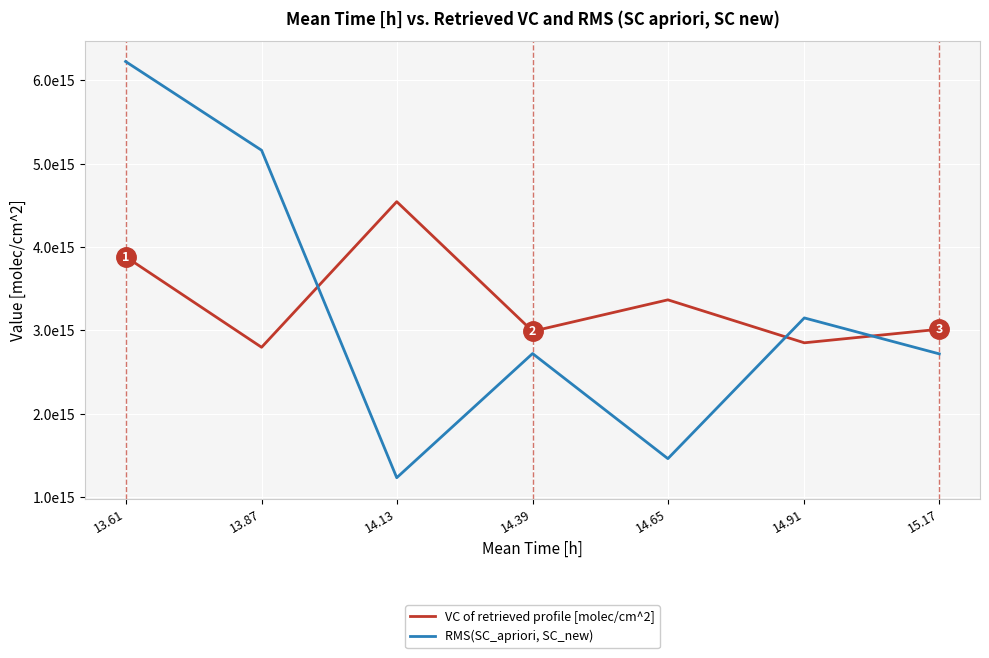

Reading left to right, list all the values displayed in this chart.

VC of retrieved profile [molec/cm^2]: 13.61=3883270660000000	13.87=2795755640000000	14.13=4544608560000000	14.39=2988042430000000	14.65=3365508250000000	14.91=2849514660000000	15.17=3012520350000000
RMS(SC_apriori, SC_new): 13.61=6227842440000000	13.87=5161782750000000	14.13=1229303410000000	14.39=2720241730000000	14.65=1458361620000000	14.91=3148310030000000	15.17=2716392750000000